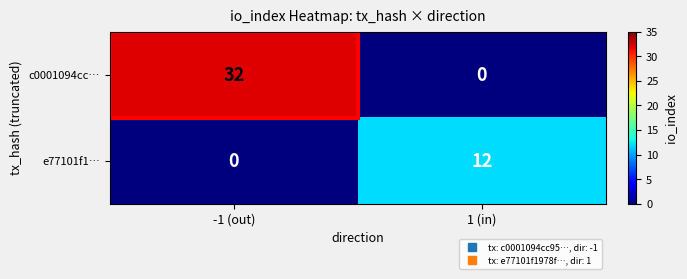

What is the difference between the maximum and minimum values in the e77101f1… series?

12